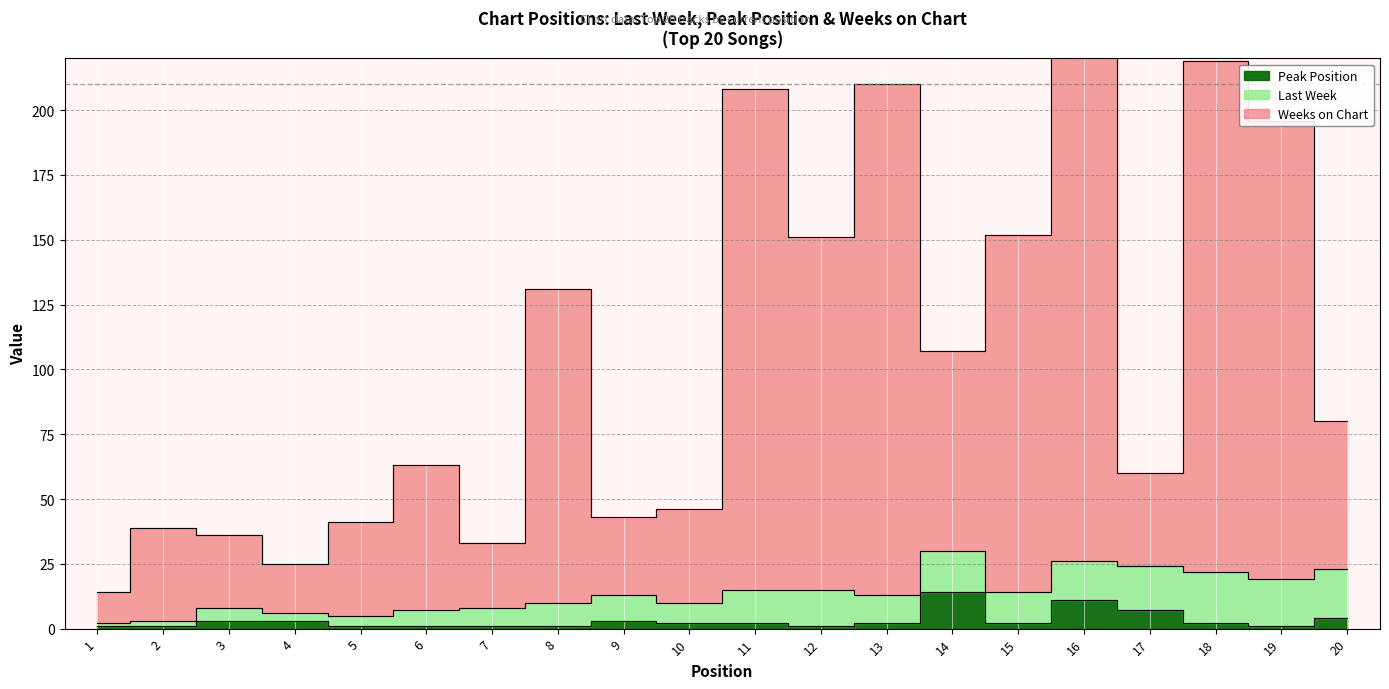

Which series has the largest range (max minus min)?

Weeks on Chart